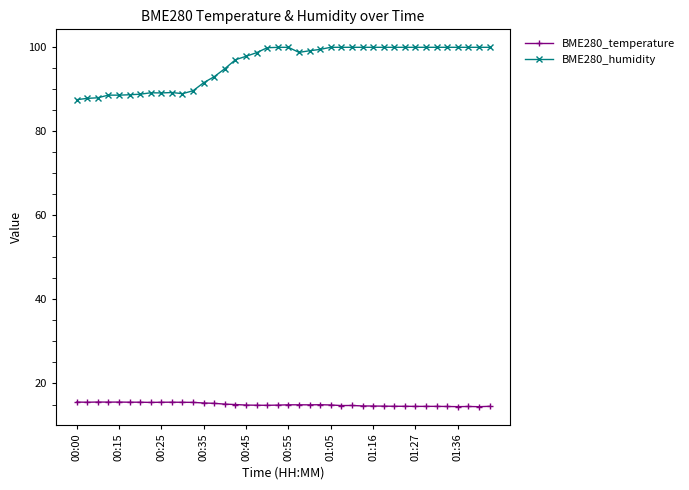

List the series in order of their peak value, lowest first.

BME280_temperature, BME280_humidity